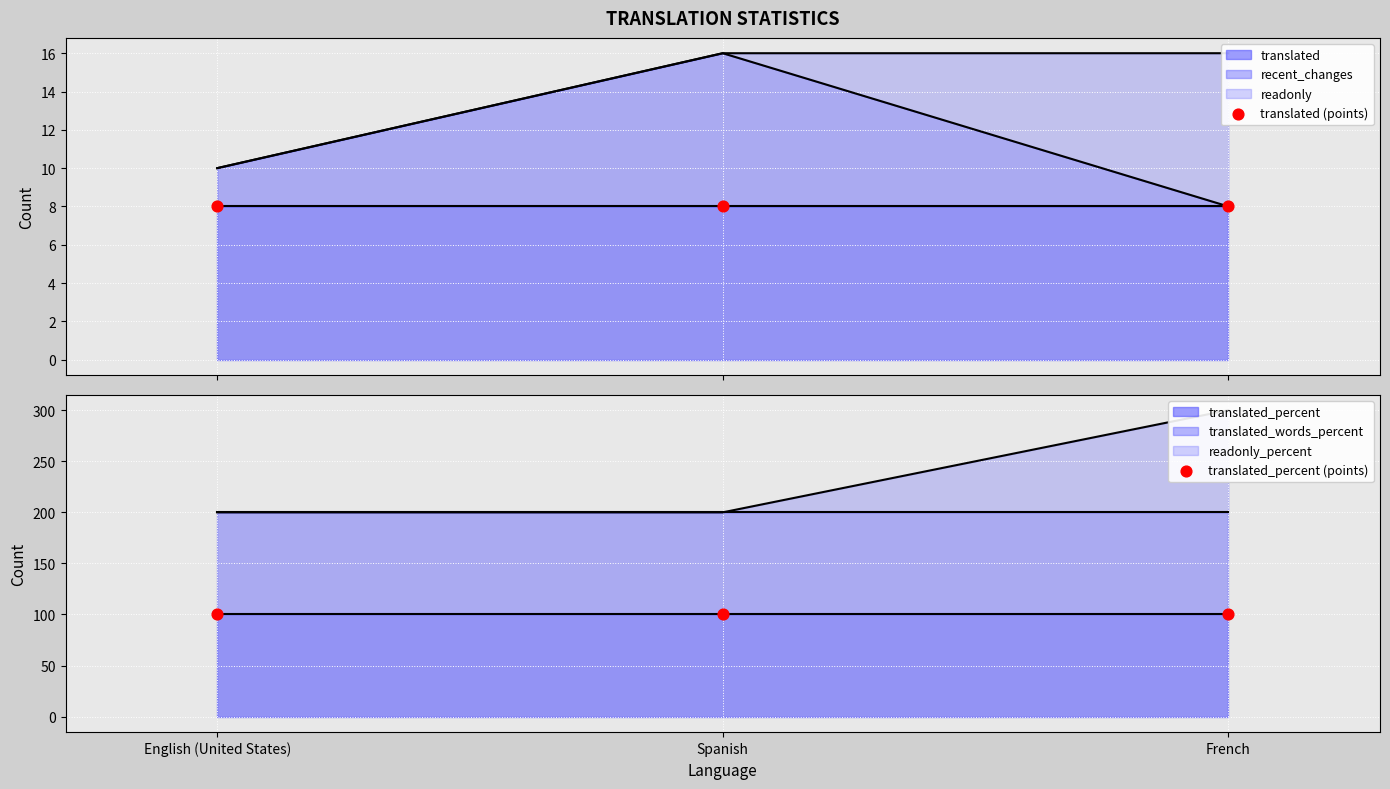

Is the value of translated_percent (points) at French greater than the value of translated (points) at French?

Yes